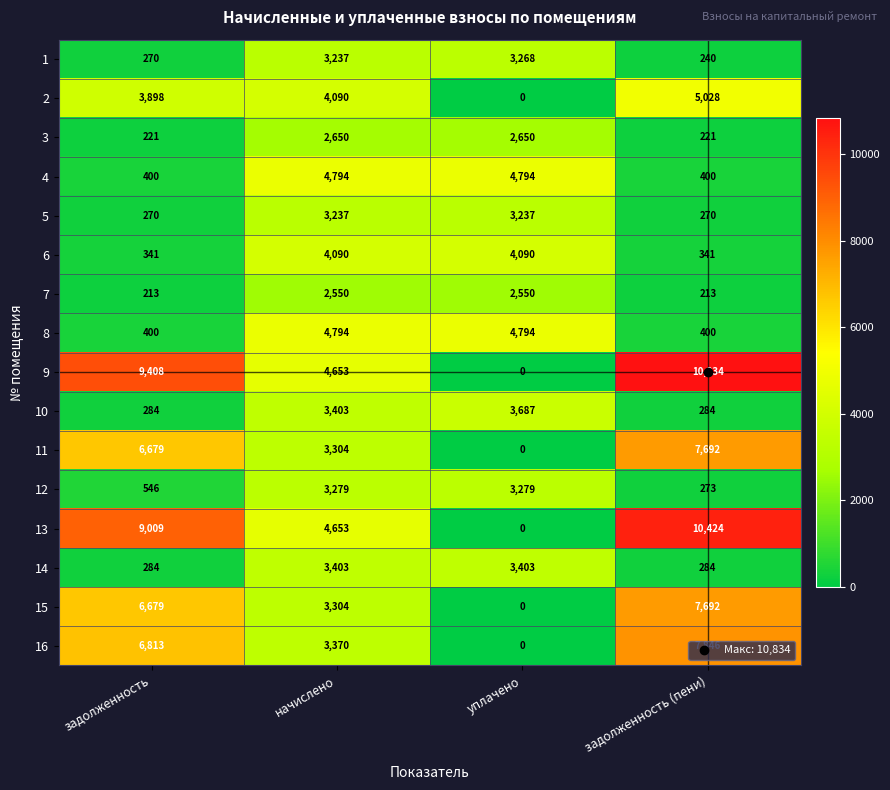

Which label corresponds to the largest value in the chart?

задолженность (пени)